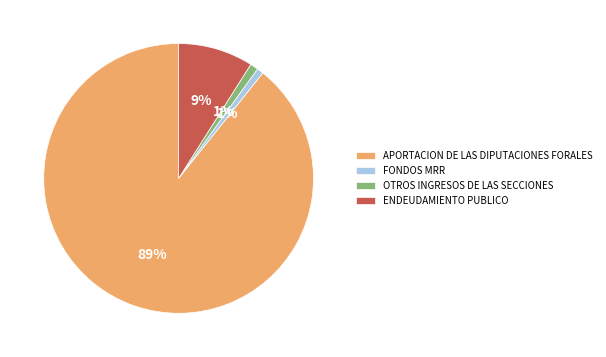

How many segments does this pie chart have?

4